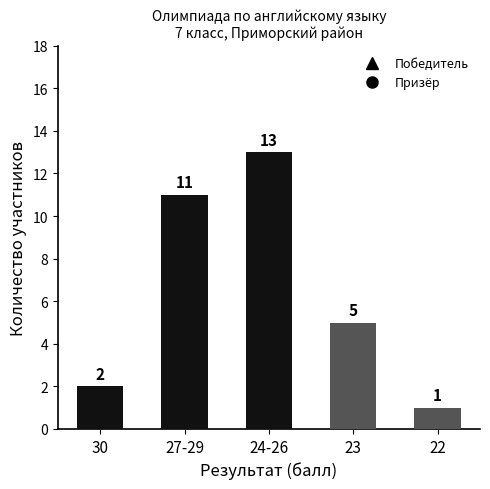

At which label does Победитель reach its peak?

24-26